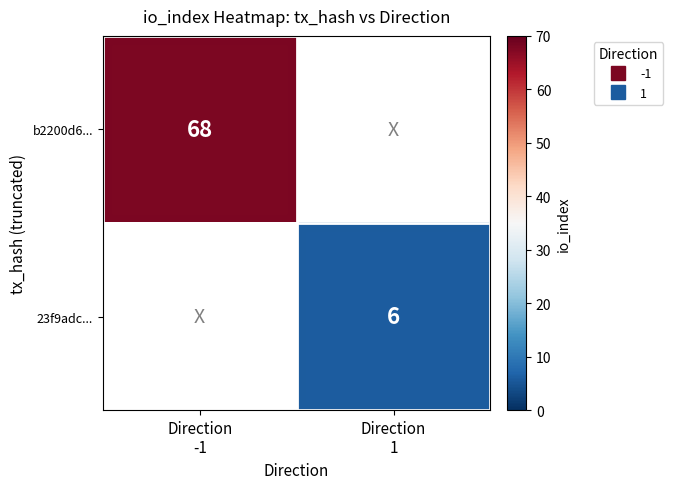

How many series are shown in this chart?

2